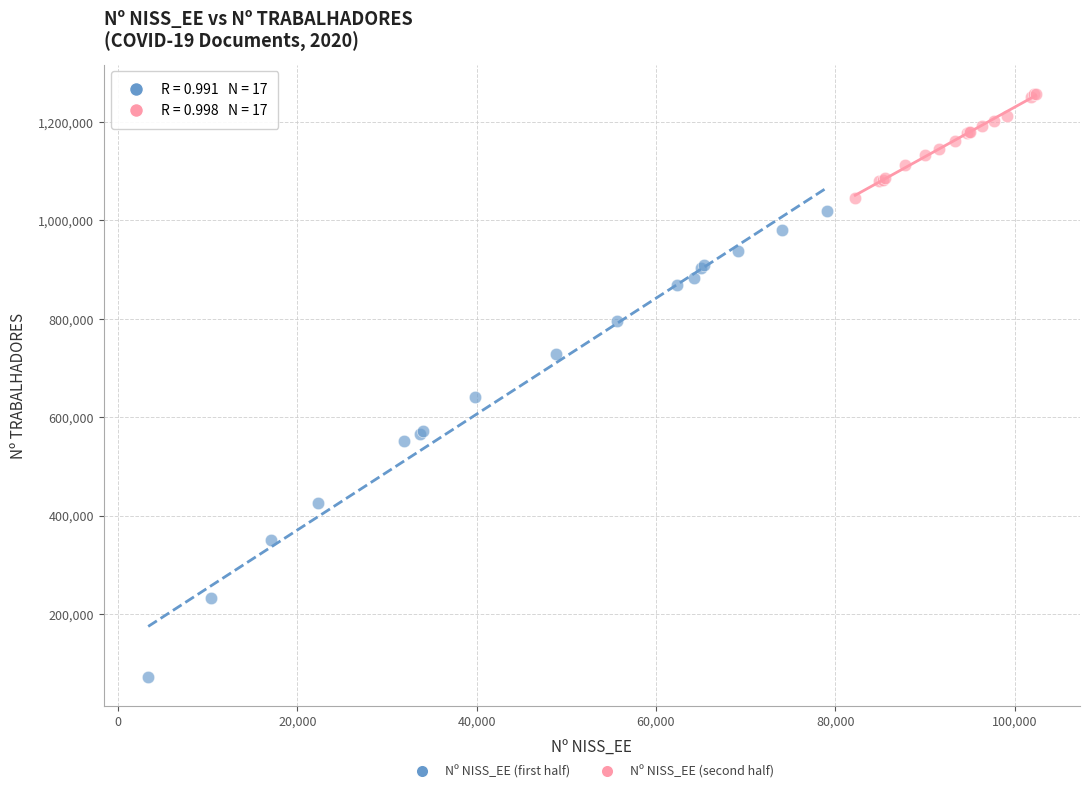

Which series has the largest Y range (max minus min)?

Nº NISS_EE (first half)